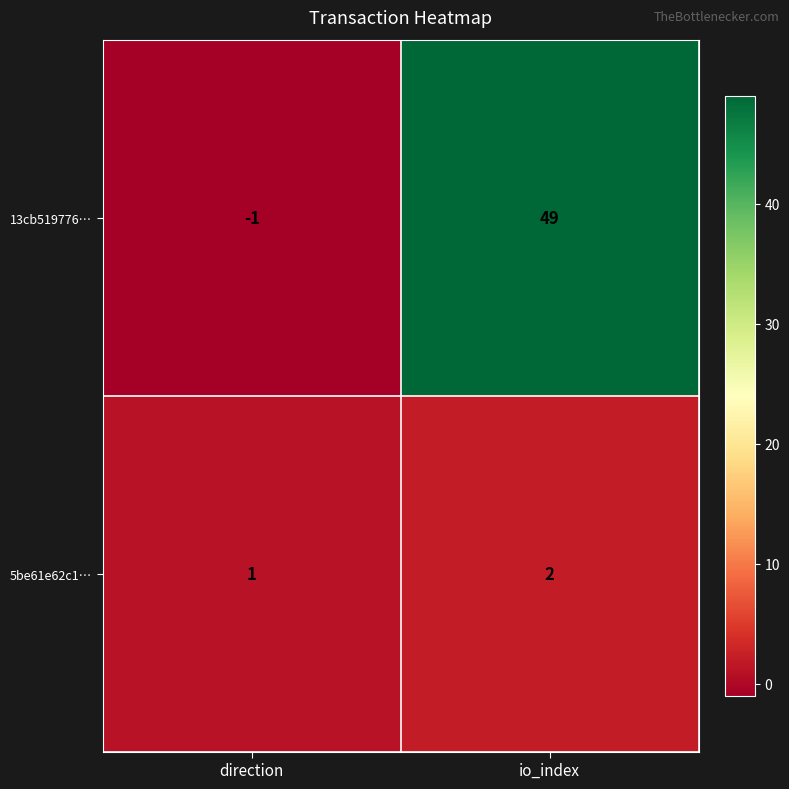

Reading left to right, extract all data points from this chart.

13cb519776…: -1	49
5be61e62c1…: 1	2